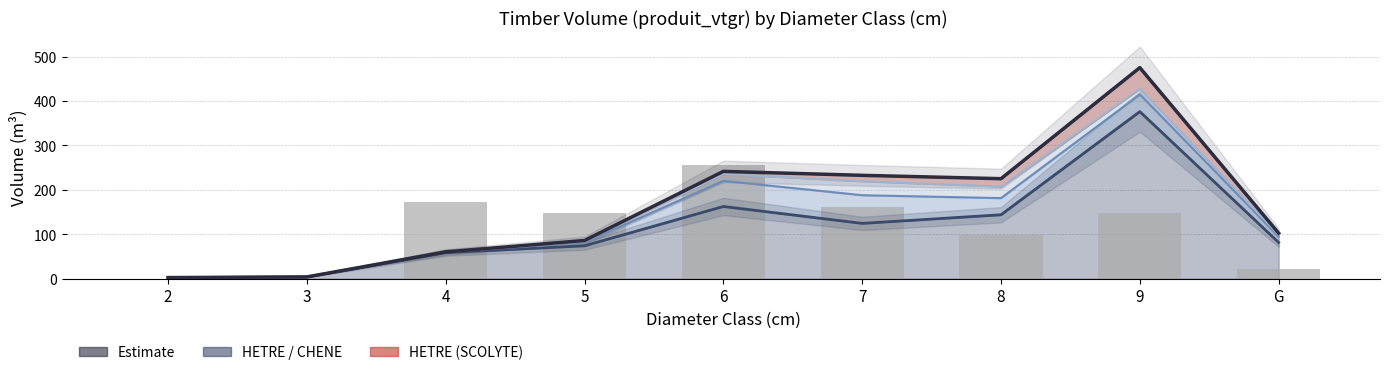

What is the difference between the values at 5 and 3?

82.0